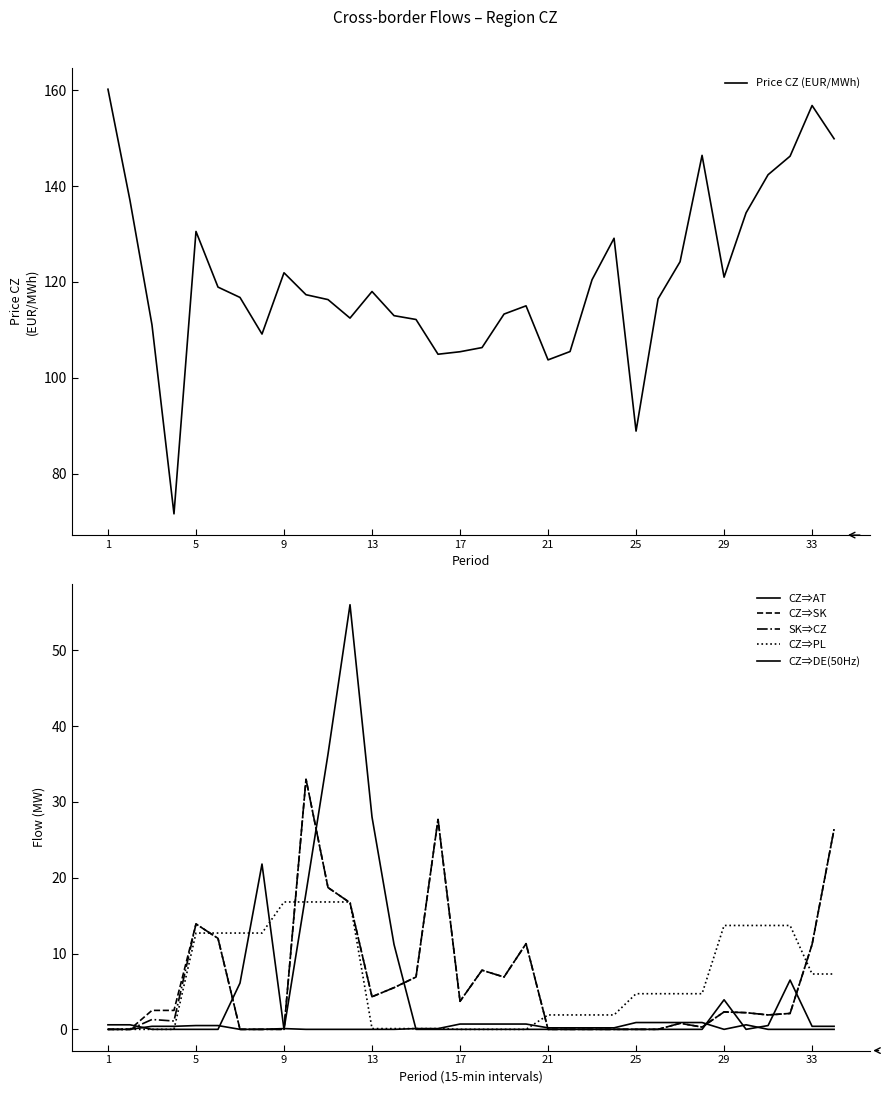

What is the highest value of the Price CZ (EUR/MWh) series?

160.2